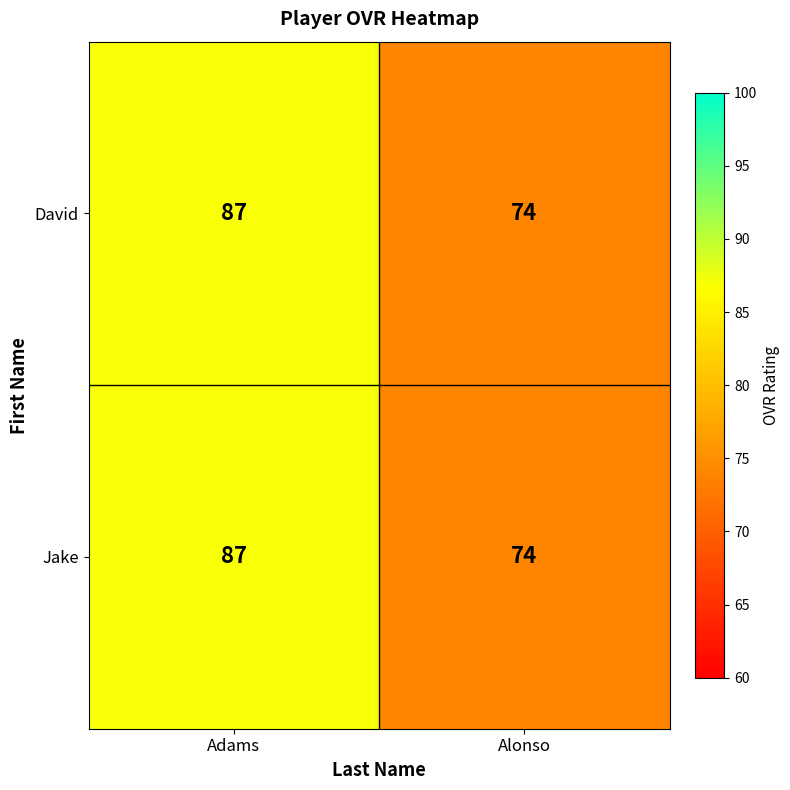

What is the difference between the maximum and minimum values in the Jake series?

13